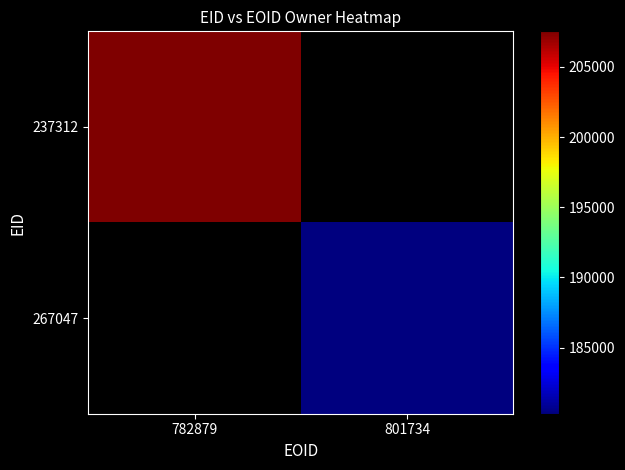

At how many categories does at least one series exceed 196610?

1